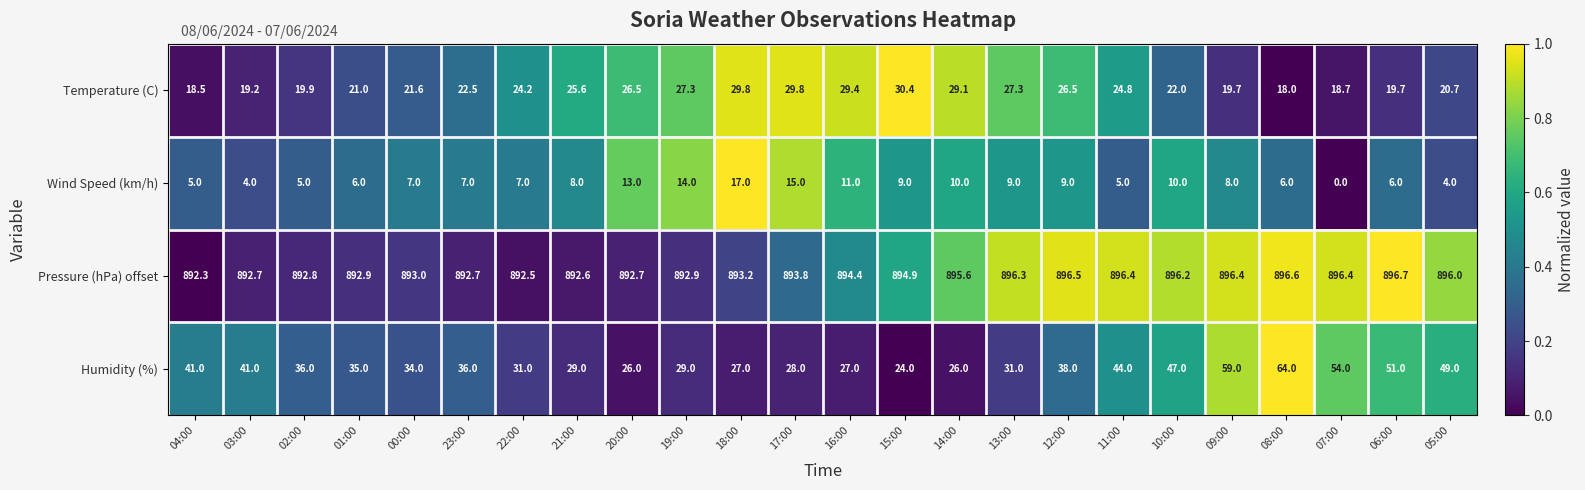

At how many categories does at least one series exceed 0?

24